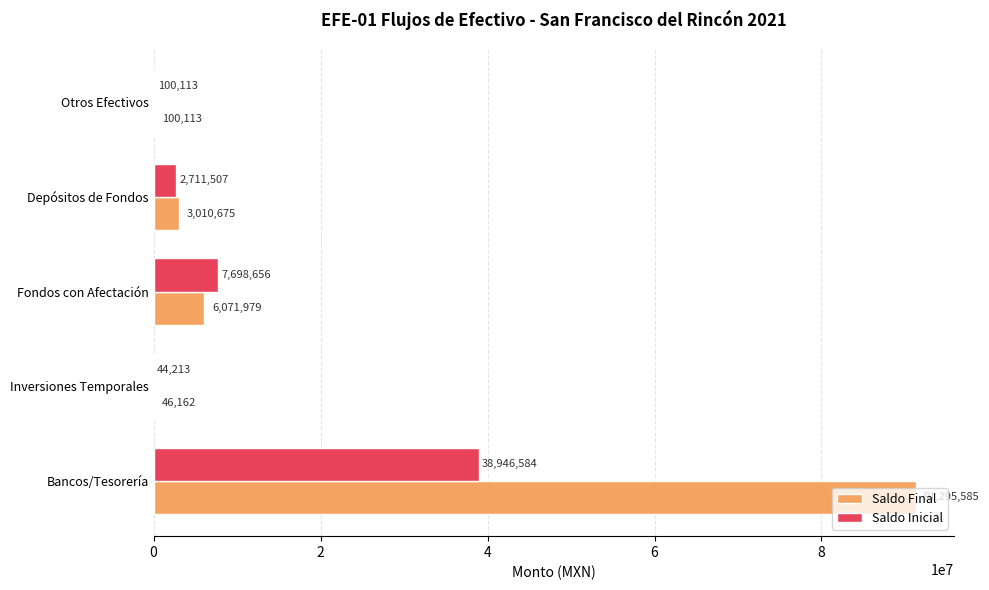

At which category is the sum across all series the highest?

Bancos/Tesorería